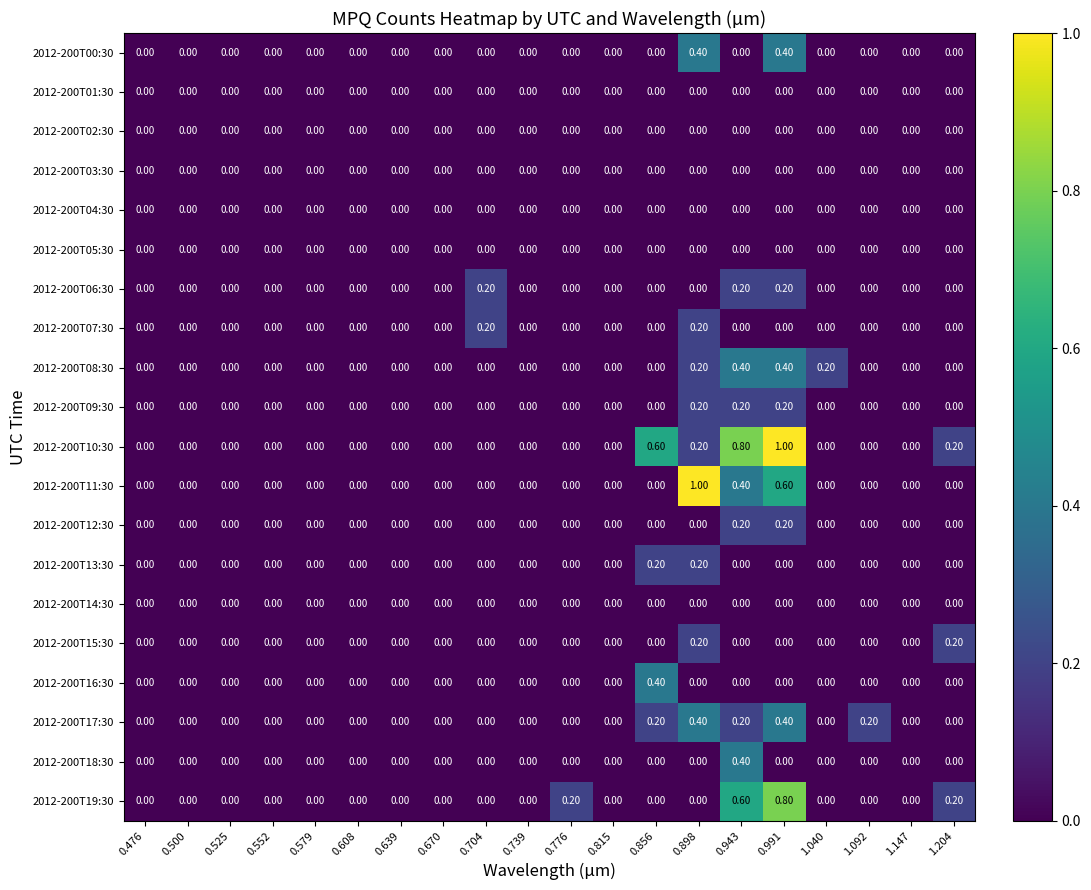

What is the greatest value displayed?

1.0